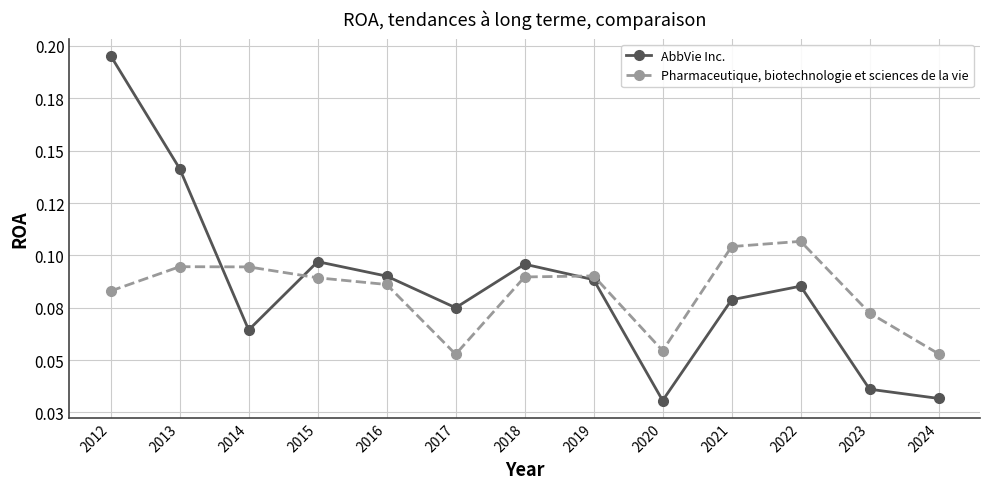

In Pharmaceutique, biotechnologie et sciences de la vie, how many points are lower than both neighbors (excluding endpoints)?

2